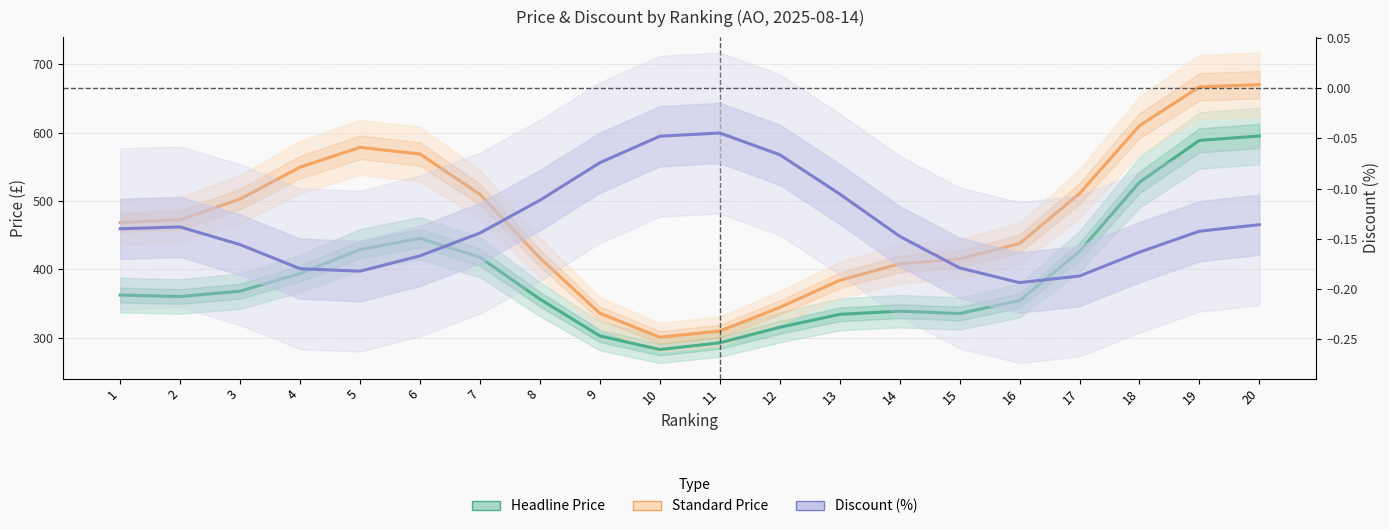

True or false: Standard Price and Discount (%) intersect in this chart.

False